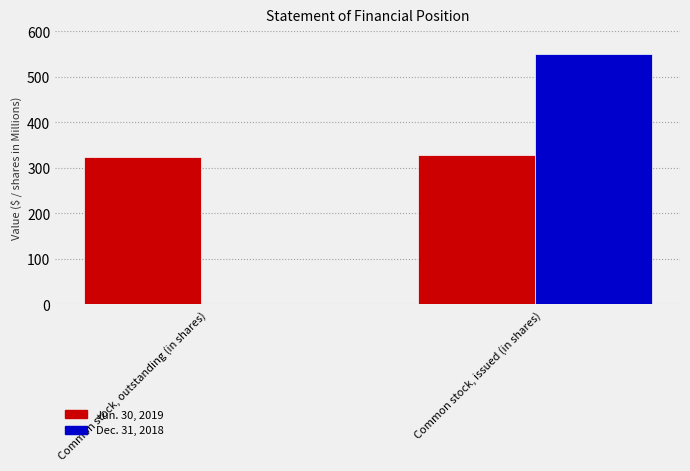

What is the sum of all Dec. 31, 2018 values?

550.0